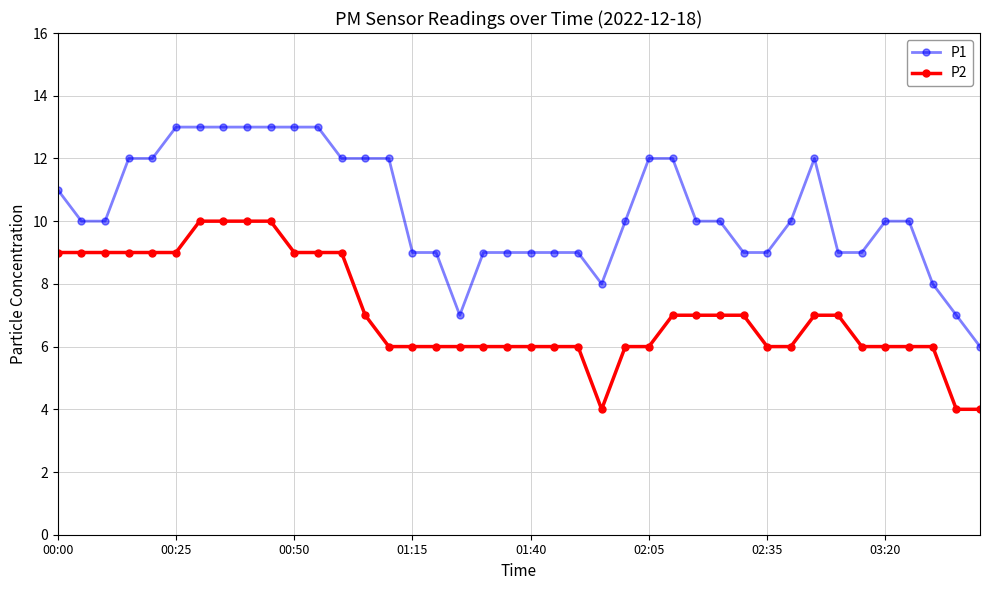

Which series has the largest total across all categories?

P1